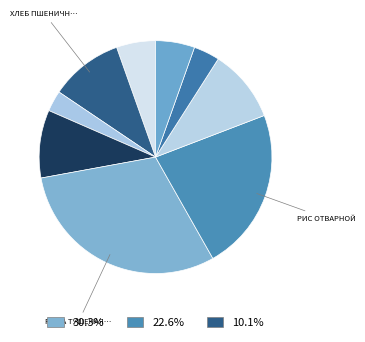

How many segments does this pie chart have?

9